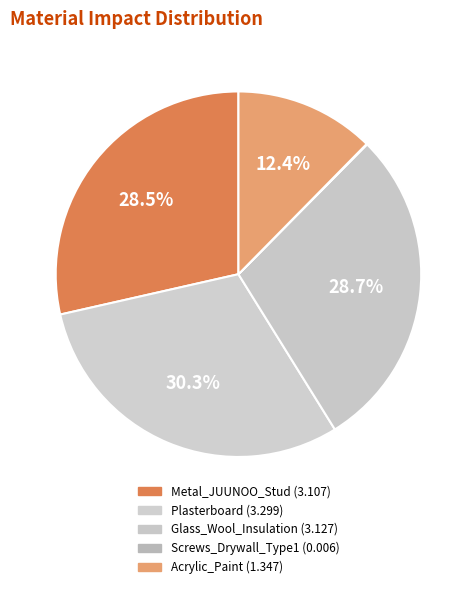

To the nearest percent, what is the difference between the largest and smallest slice percentages?

30%